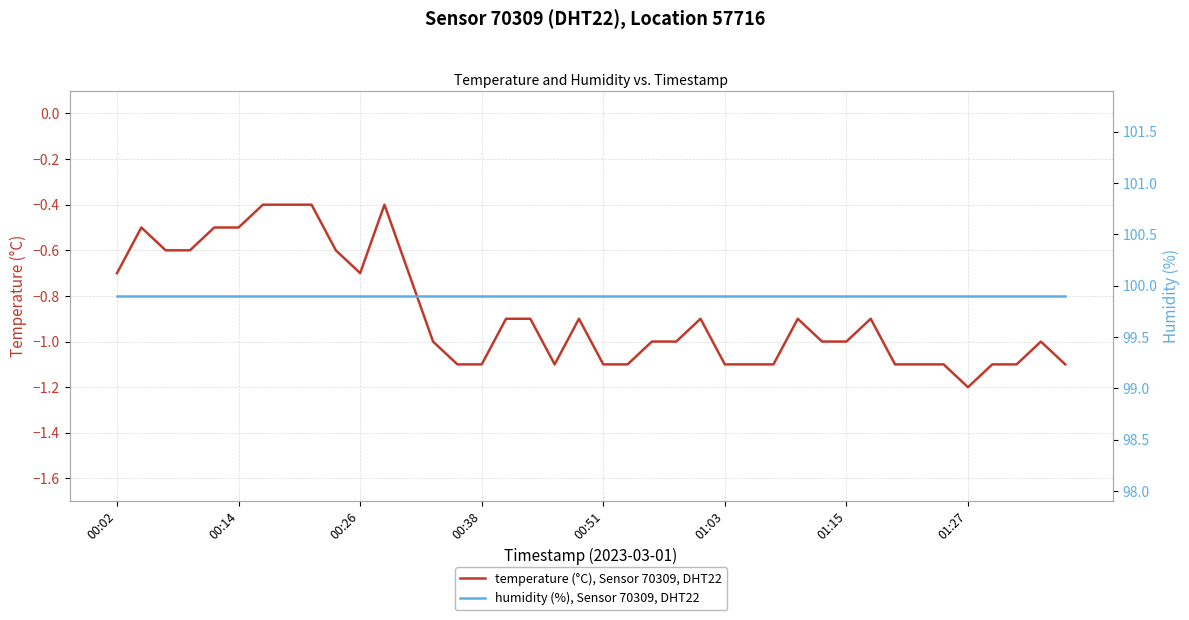

Reading right to left, list all the values displayed in this chart.

temperature (°C), Sensor 70309, DHT22: -1.1	-1.0	-1.1	-1.1	-1.2	-1.1	-1.1	-1.1	-0.9	-1.0	-1.0	-0.9	-1.1	-1.1	-1.1	-0.9	-1.0	-1.0	-1.1	-1.1	-0.9	-1.1	-0.9	-0.9	-1.1	-1.1	-1.0	-0.7	-0.4	-0.7	-0.6	-0.4	-0.4	-0.4	-0.5	-0.5	-0.6	-0.6	-0.5	-0.7
humidity (%), Sensor 70309, DHT22: 99.9	99.9	99.9	99.9	99.9	99.9	99.9	99.9	99.9	99.9	99.9	99.9	99.9	99.9	99.9	99.9	99.9	99.9	99.9	99.9	99.9	99.9	99.9	99.9	99.9	99.9	99.9	99.9	99.9	99.9	99.9	99.9	99.9	99.9	99.9	99.9	99.9	99.9	99.9	99.9